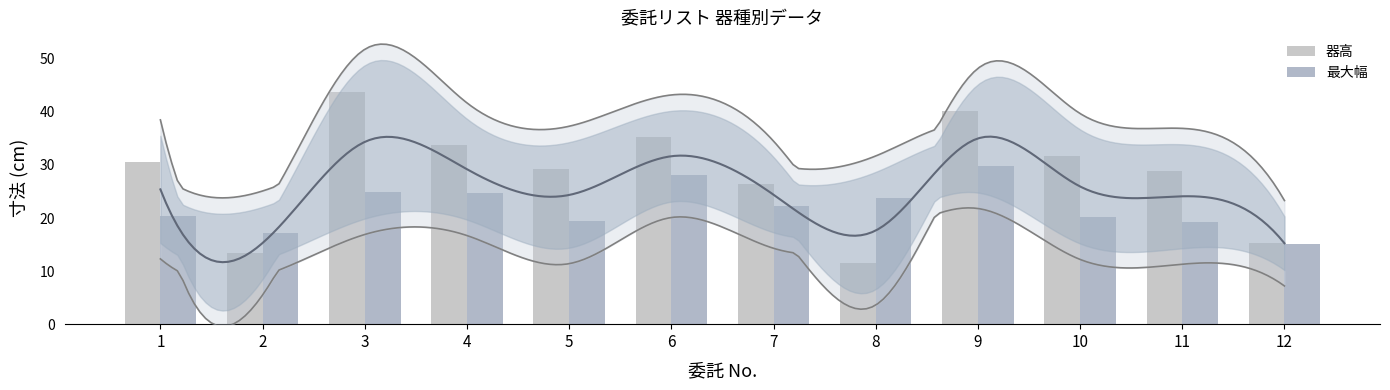

Is it true that 最大幅 equals 23.7 at 8?

True